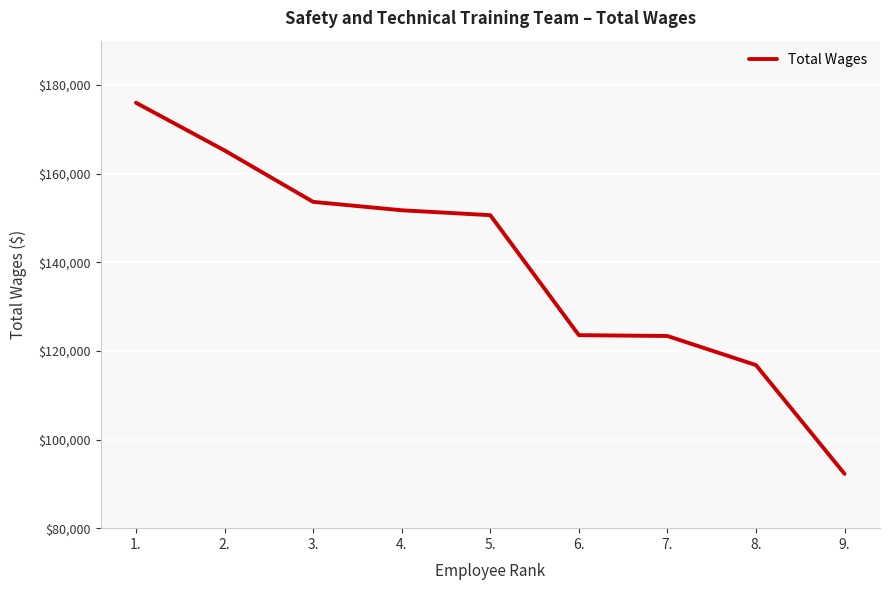

True or false: the data has more than 2 interior local peaks.

False